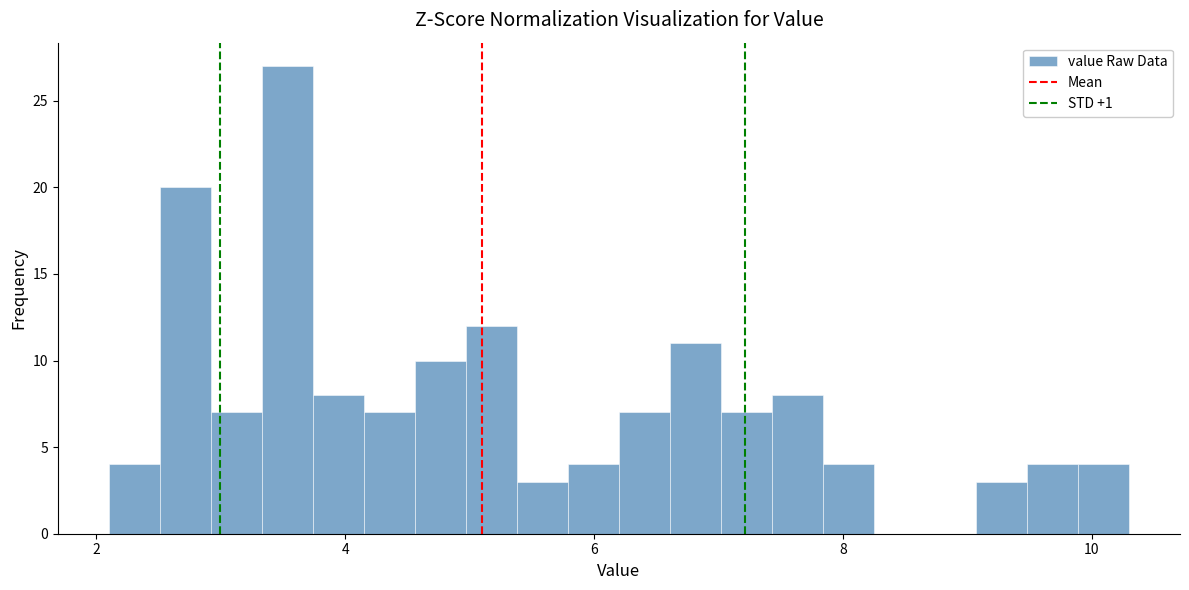

Around what value on the x-axis is the tallest bar? Give the approximate position of its centre, as read against the axis.

3.6